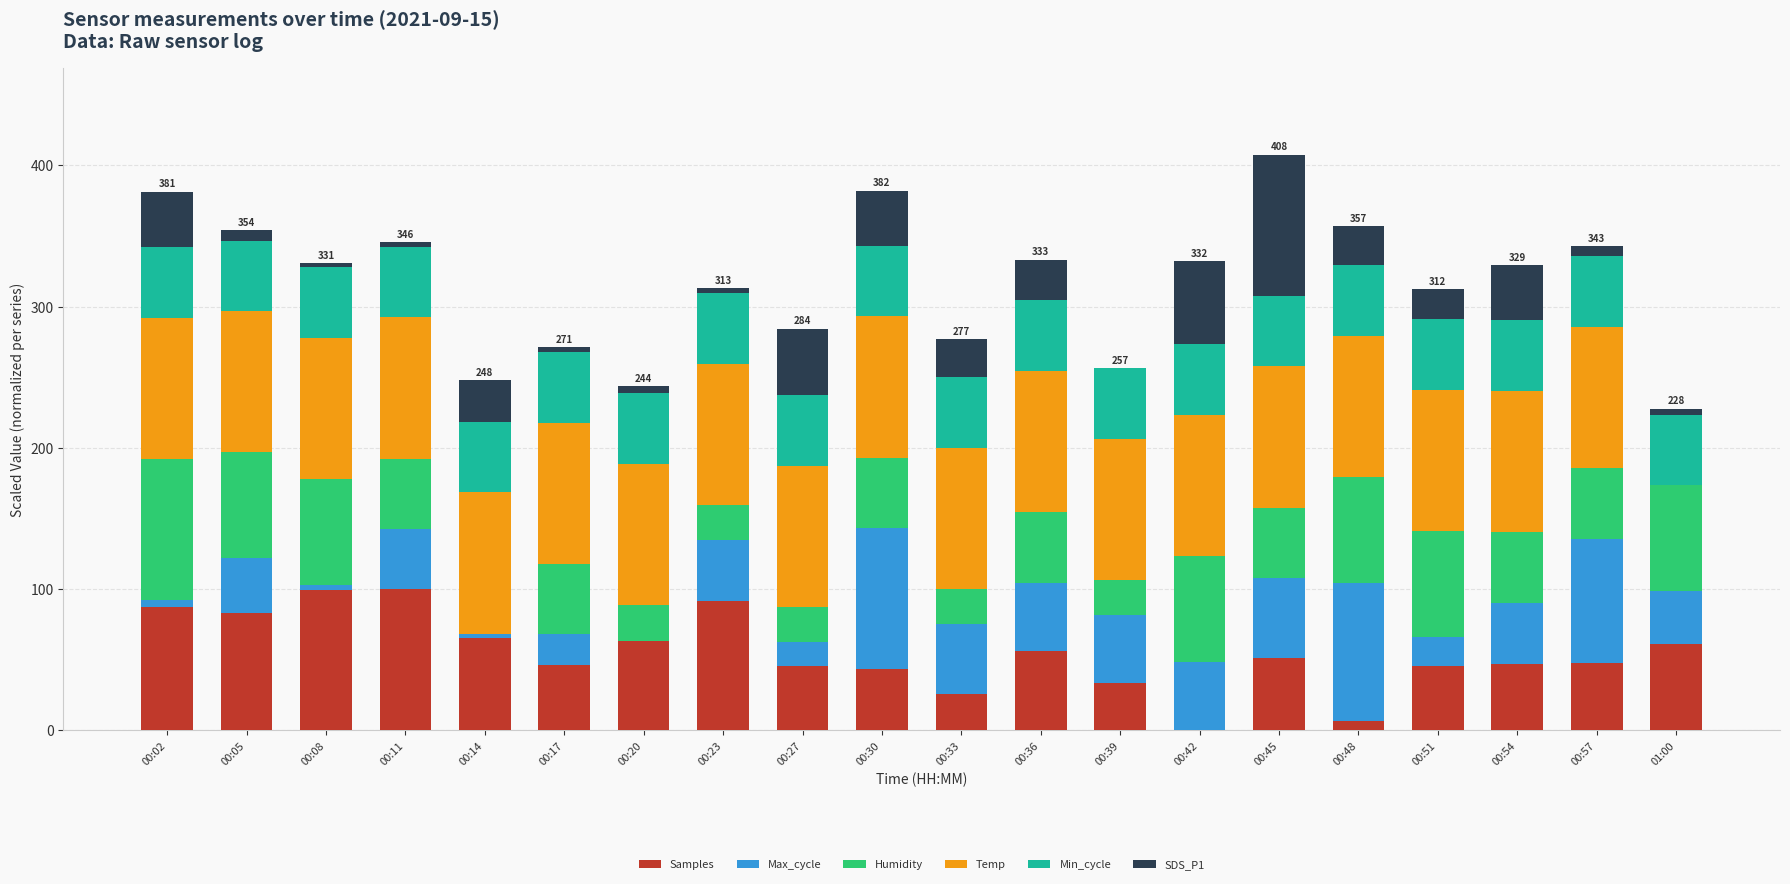

Are the bars grouped side by side (vs. stacked)?

No